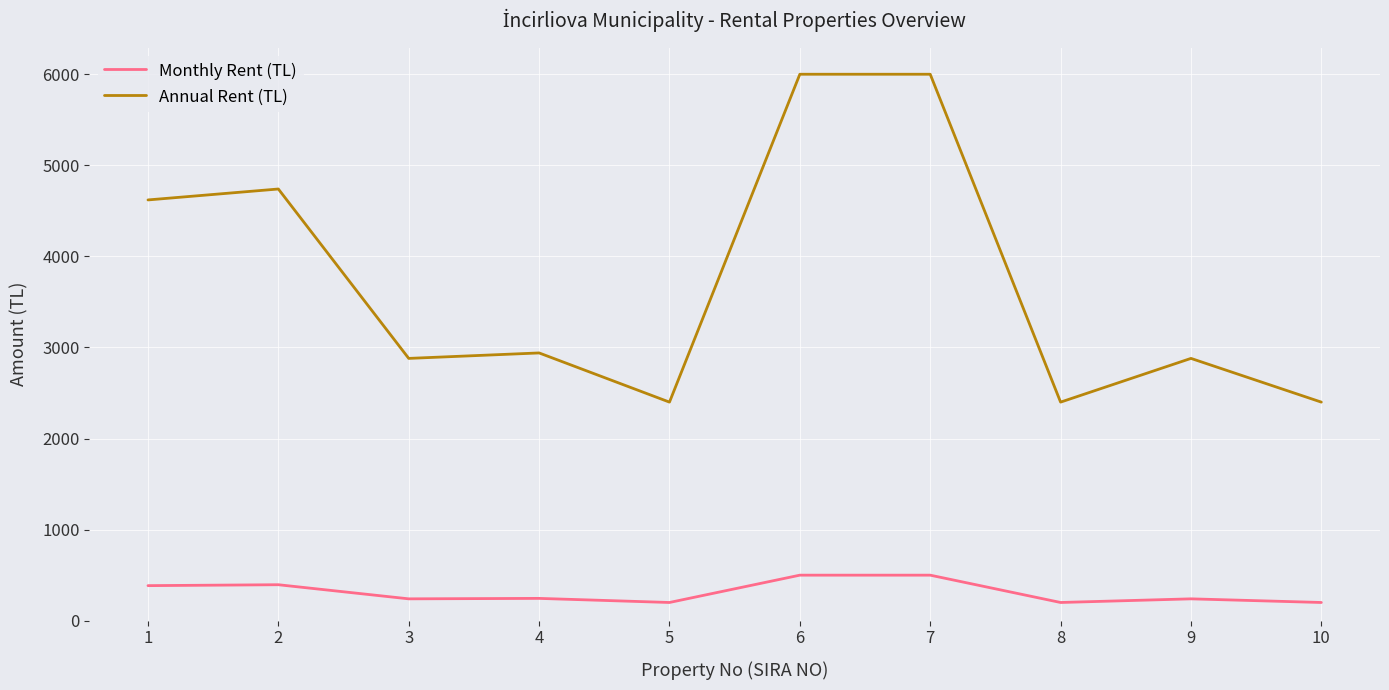

True or false: Monthly Rent (TL) has a value of 240 at 9.

True